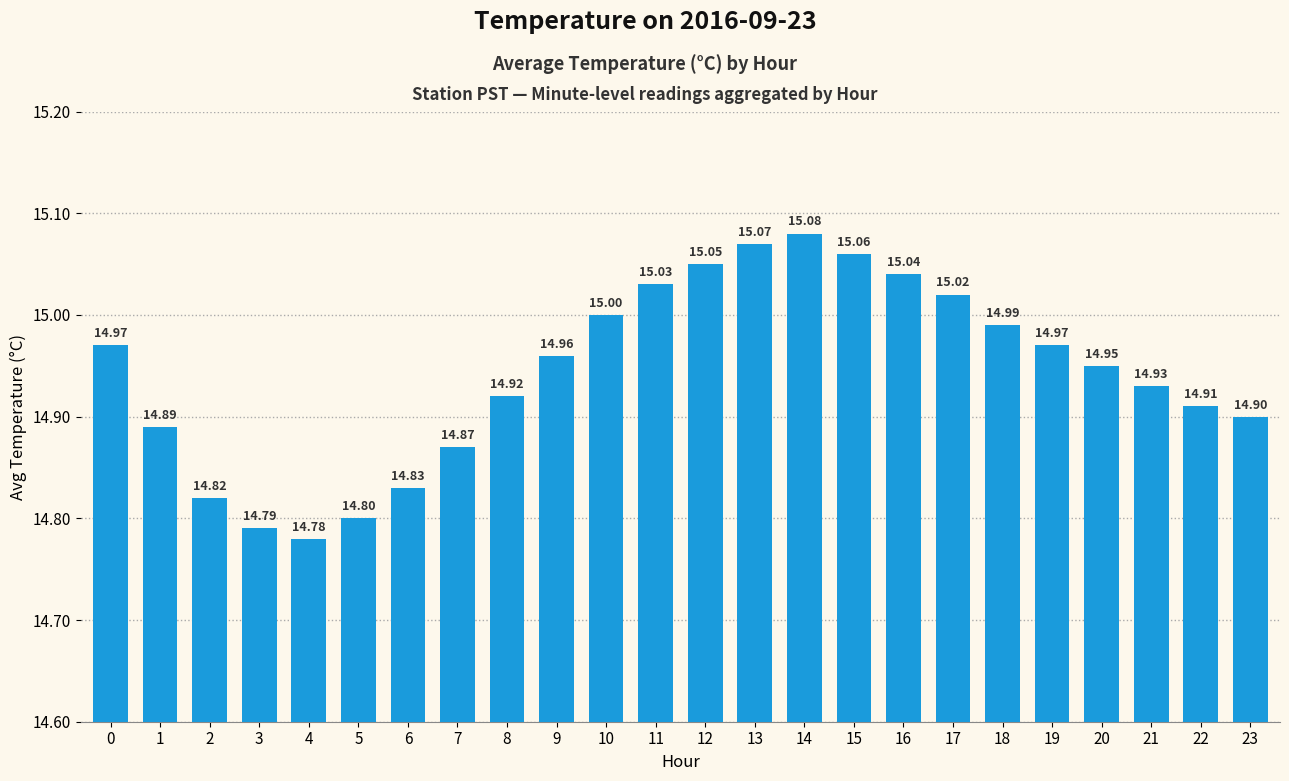

What is the sum of all values?

358.6